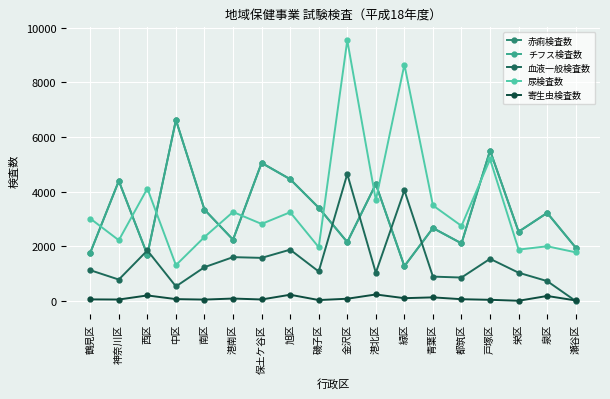

At which category is the sum across all series the highest?

金沢区